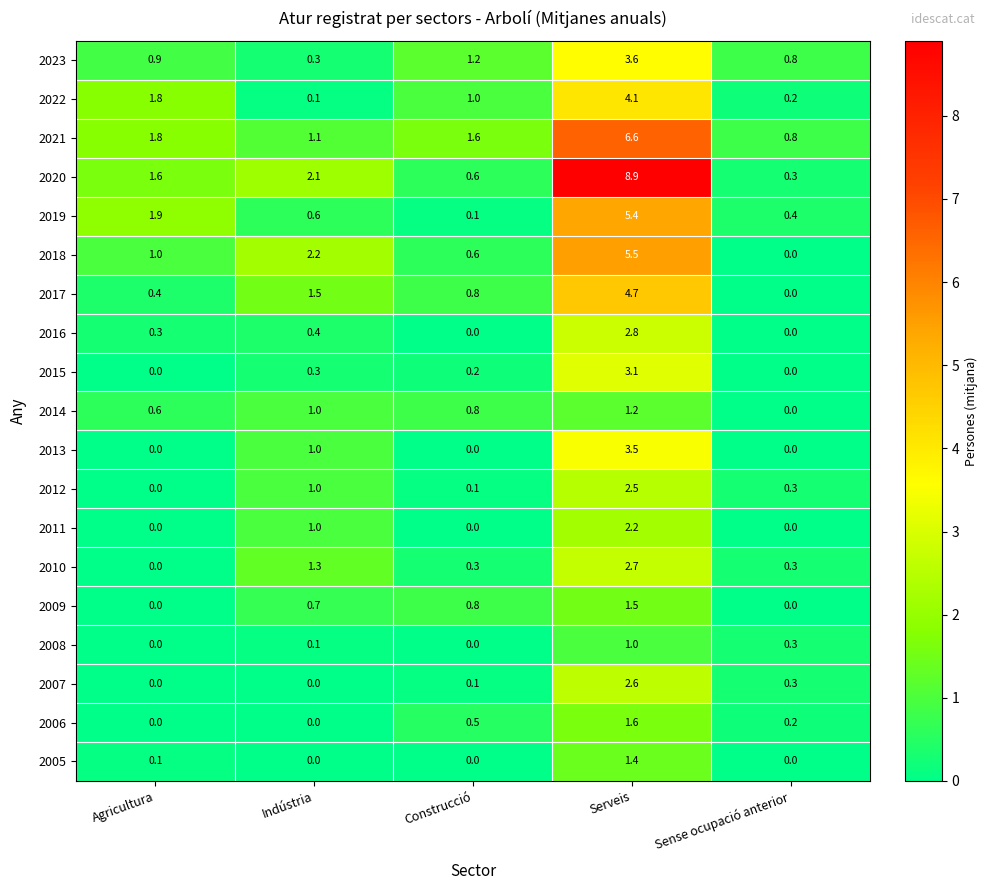

What is the difference between the 2023 values at Construcció and Serveis?

2.4